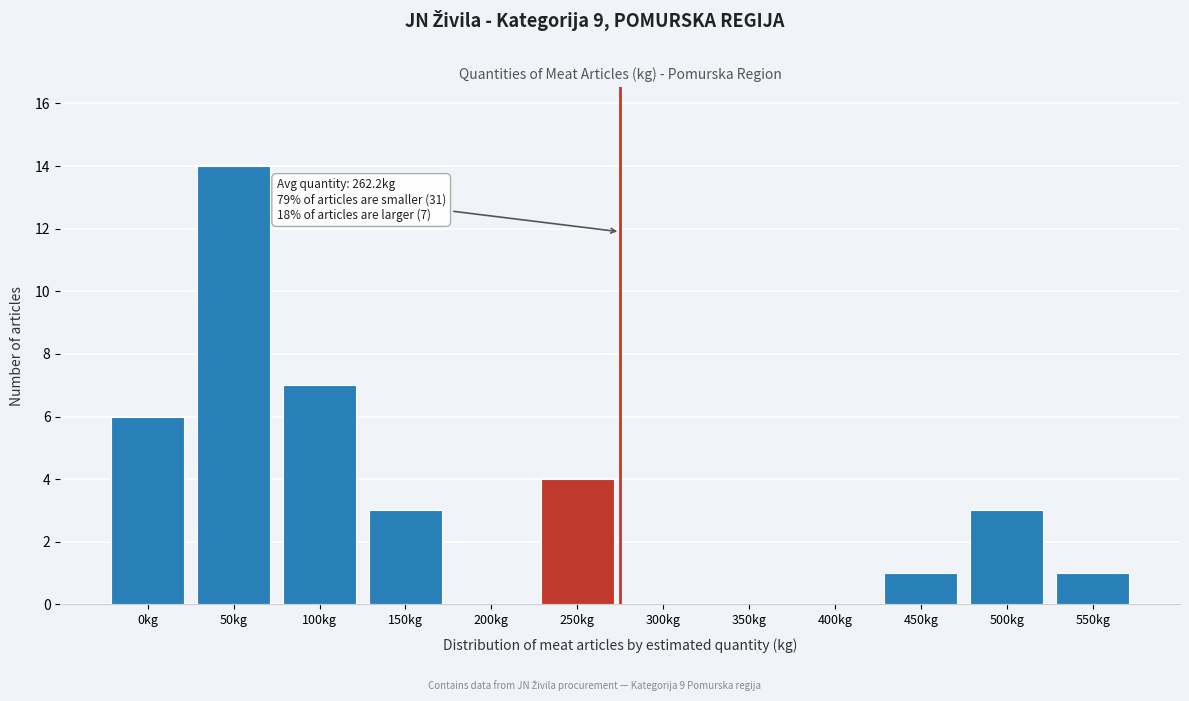

Reading right to left, extract all data points from this chart.

550kg=1	500kg=3	450kg=1	400kg=0	350kg=0	300kg=0	250kg=4	200kg=0	150kg=3	100kg=7	50kg=14	0kg=6